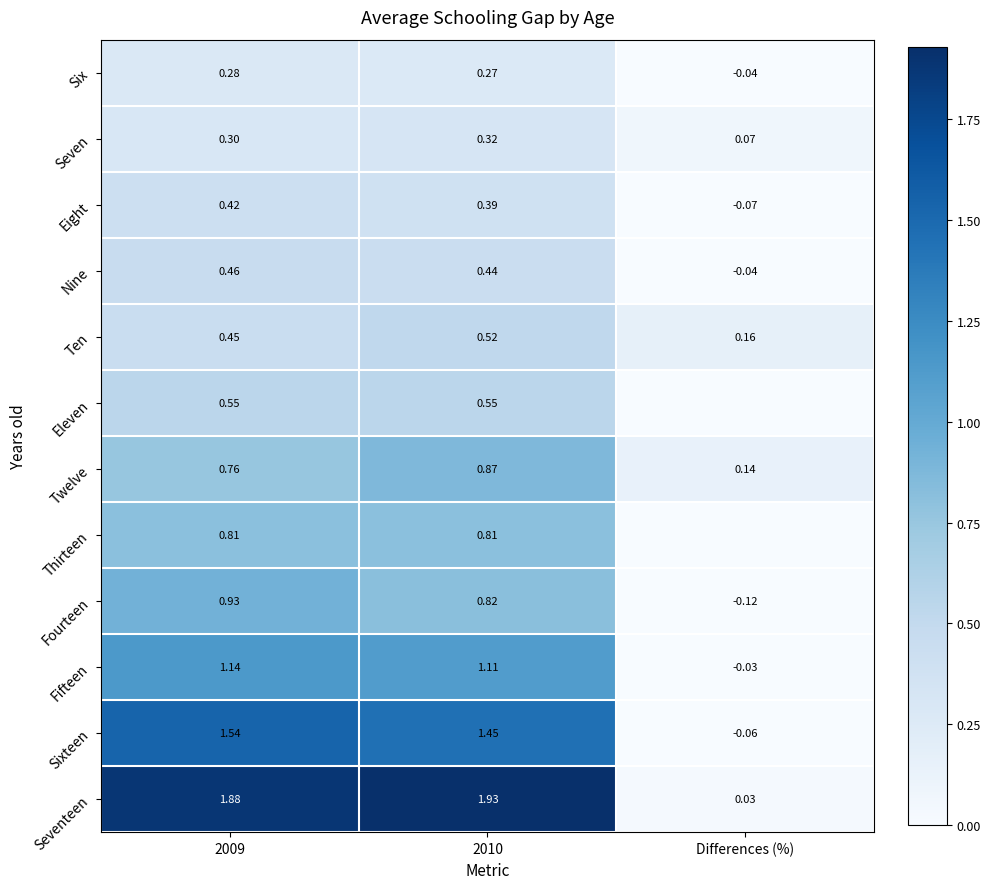

Where is Ten nearest to the value 0?

Differences (%)